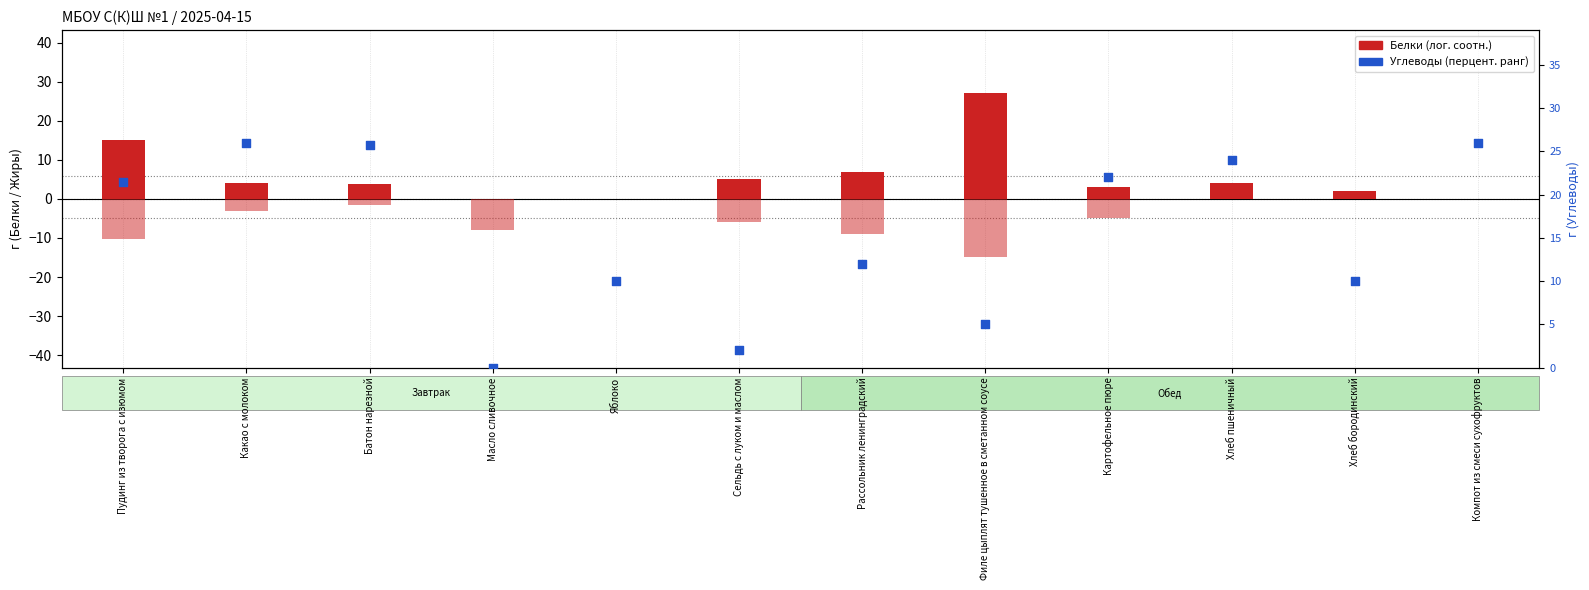

What is the total value across all series at Компот из смеси сухофруктов?

26.0